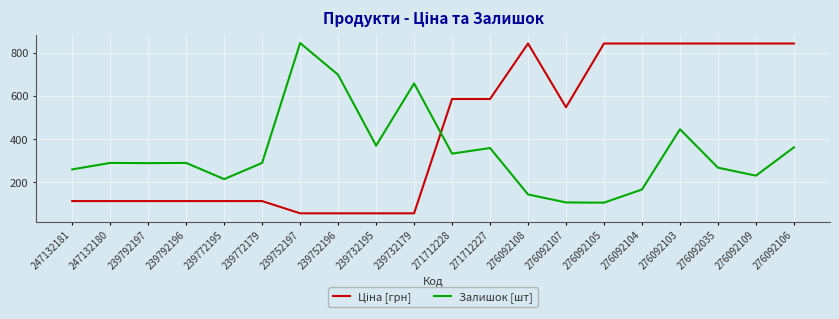

What is the sum of all Залишок [шт] values?

6728.0